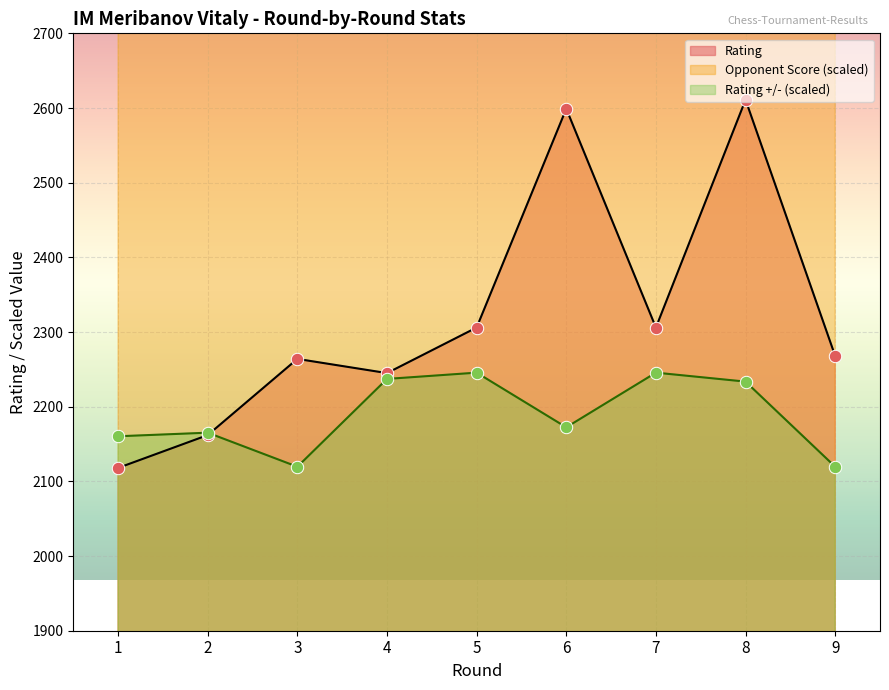

Which series has the widest spread of Y values?

Opponent Score